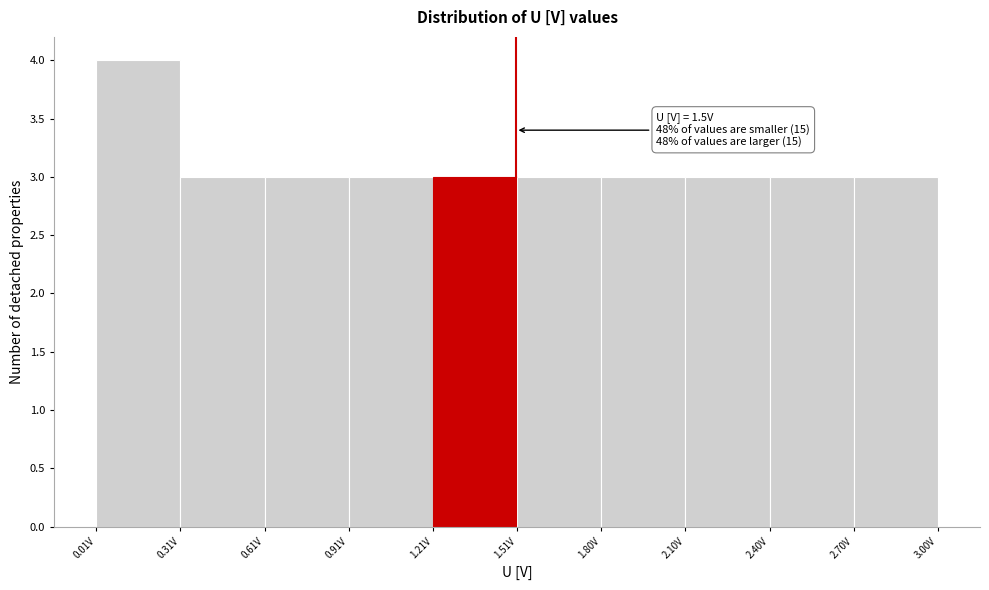

Which range on the x-axis has the tallest bar?

0.0 to 0.3